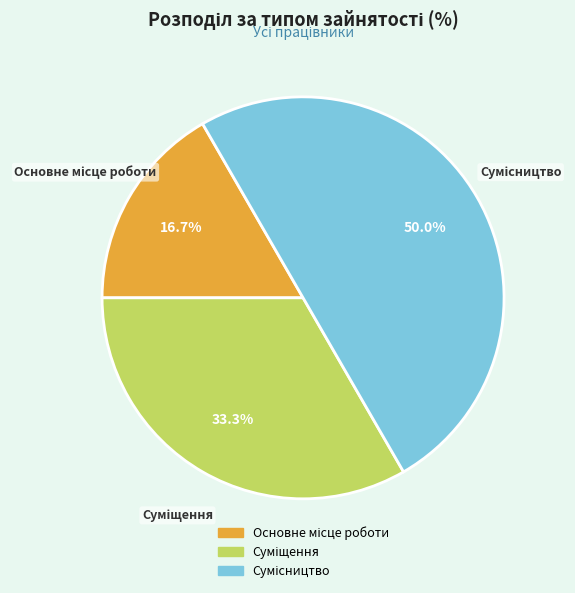

True or false: Сумісництво accounts for 60% of the total.

False